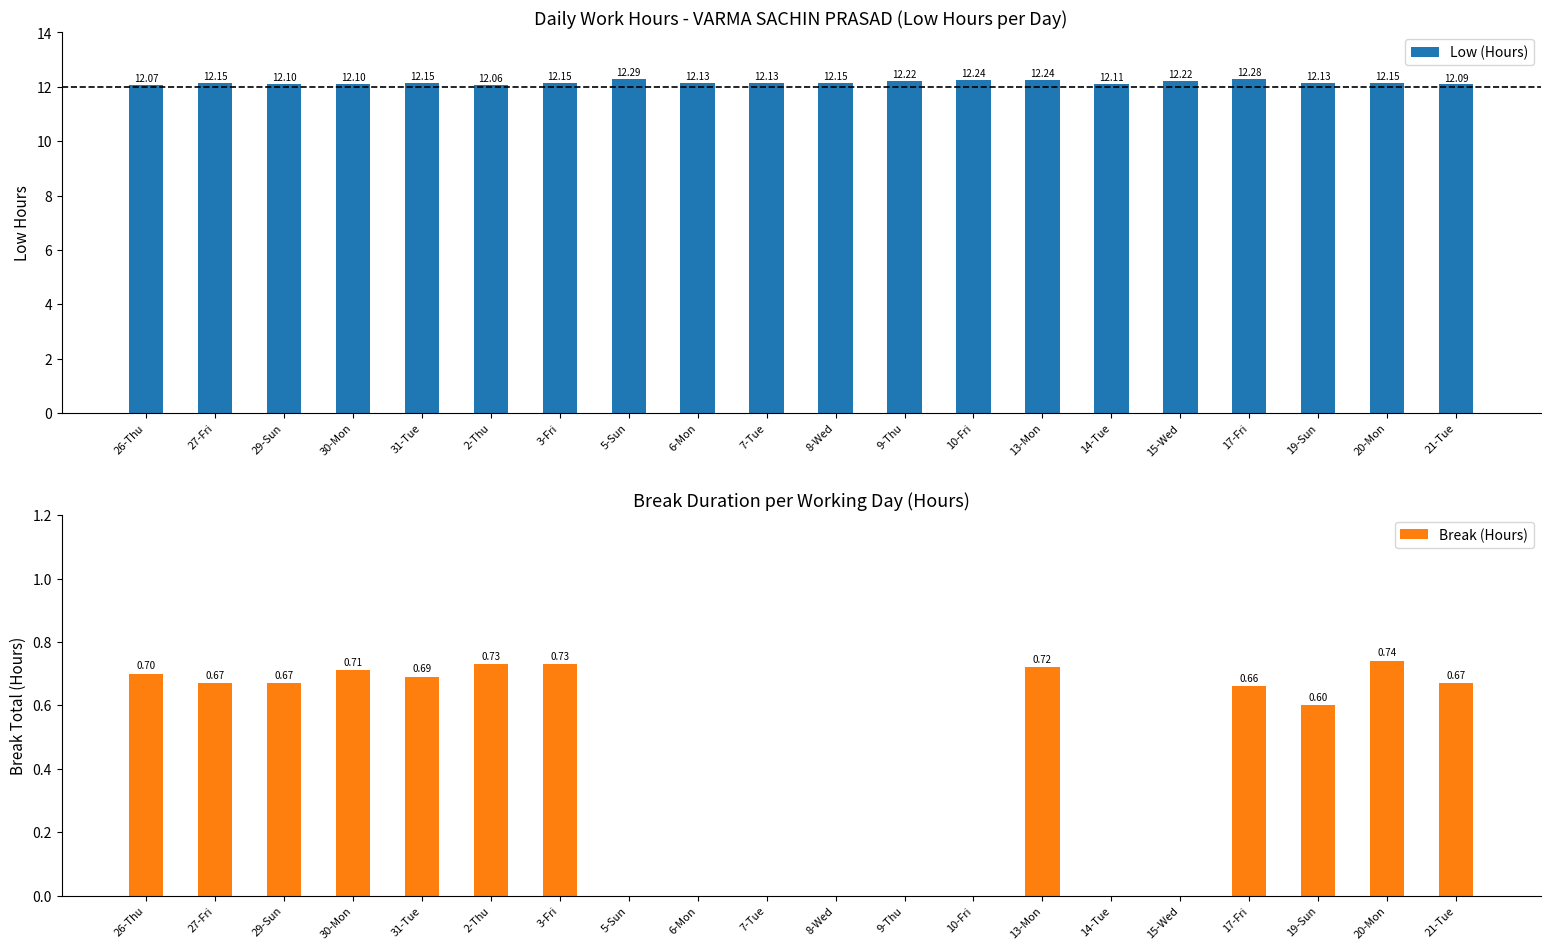

What is the difference between the Low (Hours) values at 2-Thu and 27-Fri?

0.1